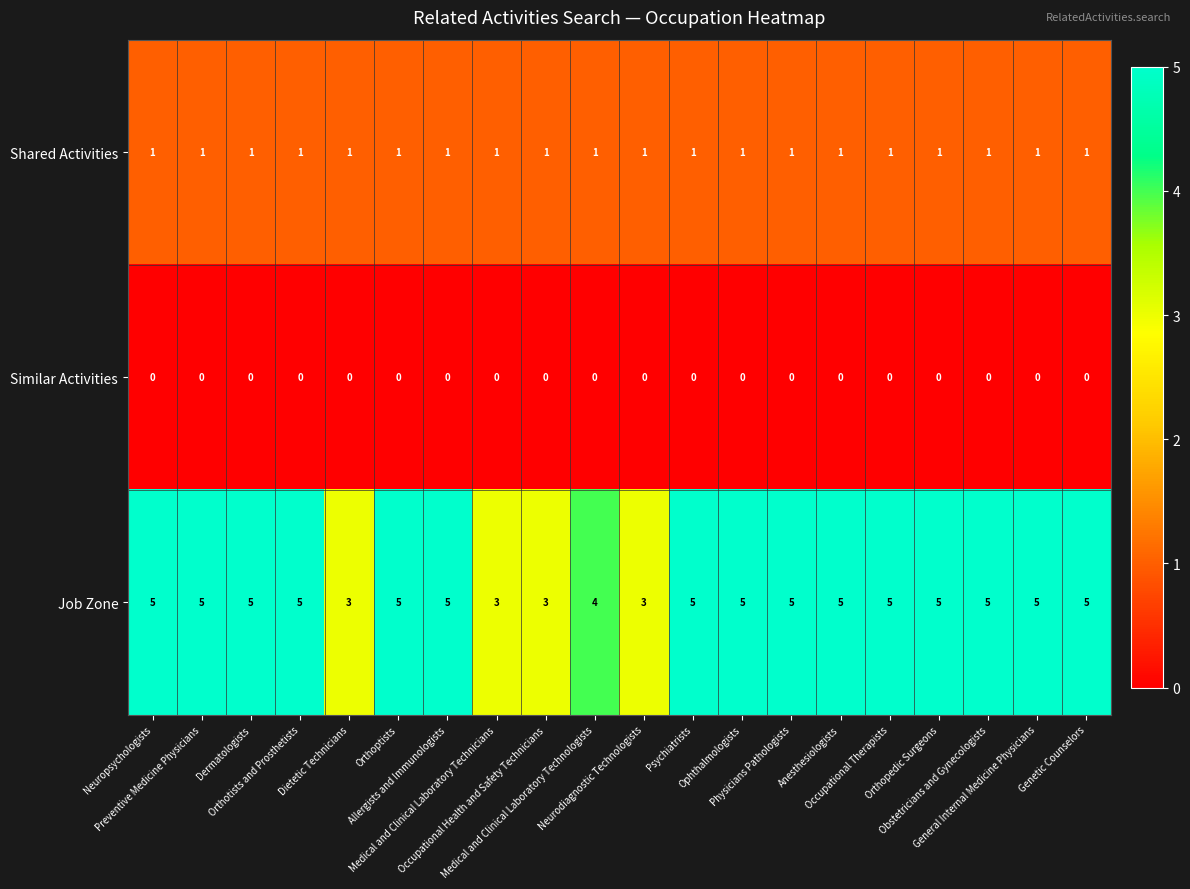

How many series are shown in this chart?

3